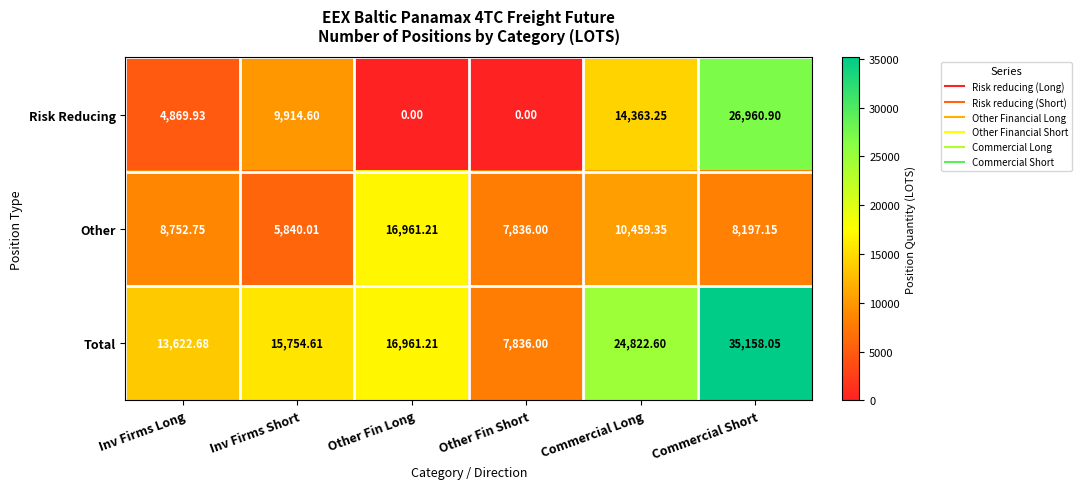

How many data points in Total are less than 16961?

3